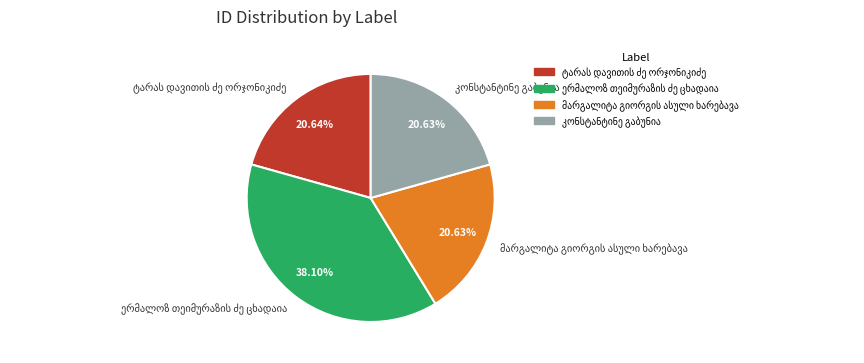

Is there any slice that represents more than half of the pie?

No